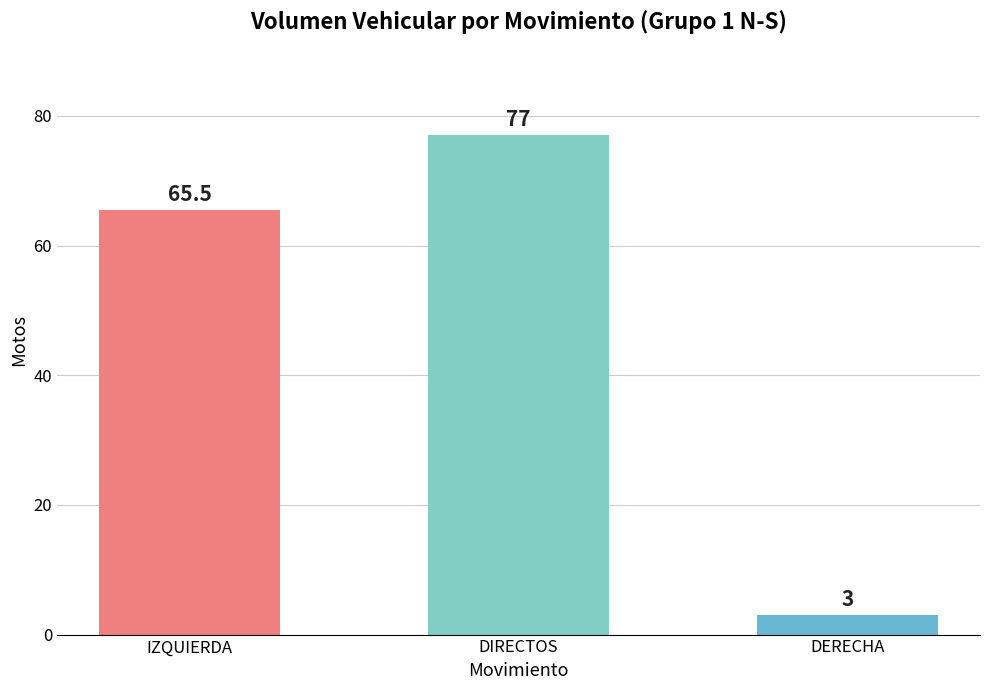

What is the difference between the maximum and minimum values?

74.0